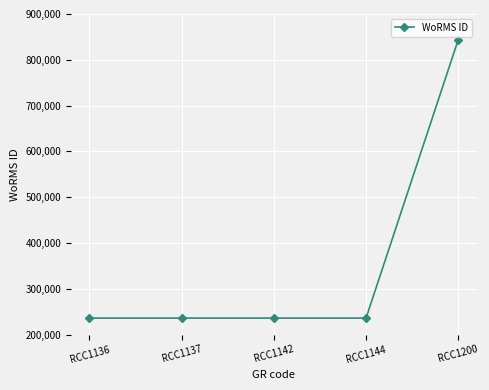

Does the chart have visible grid lines?

Yes